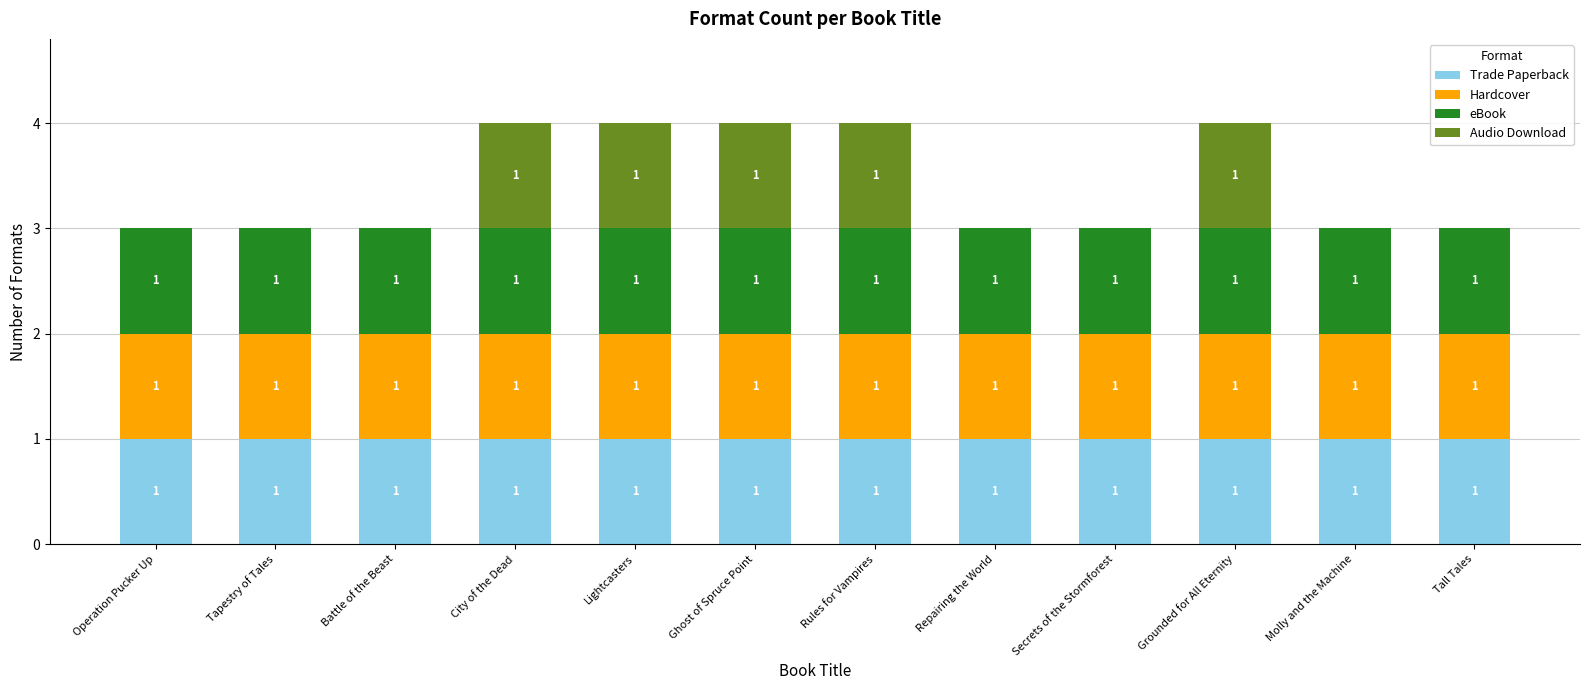

What is the total value across all series at Molly and the Machine?

3